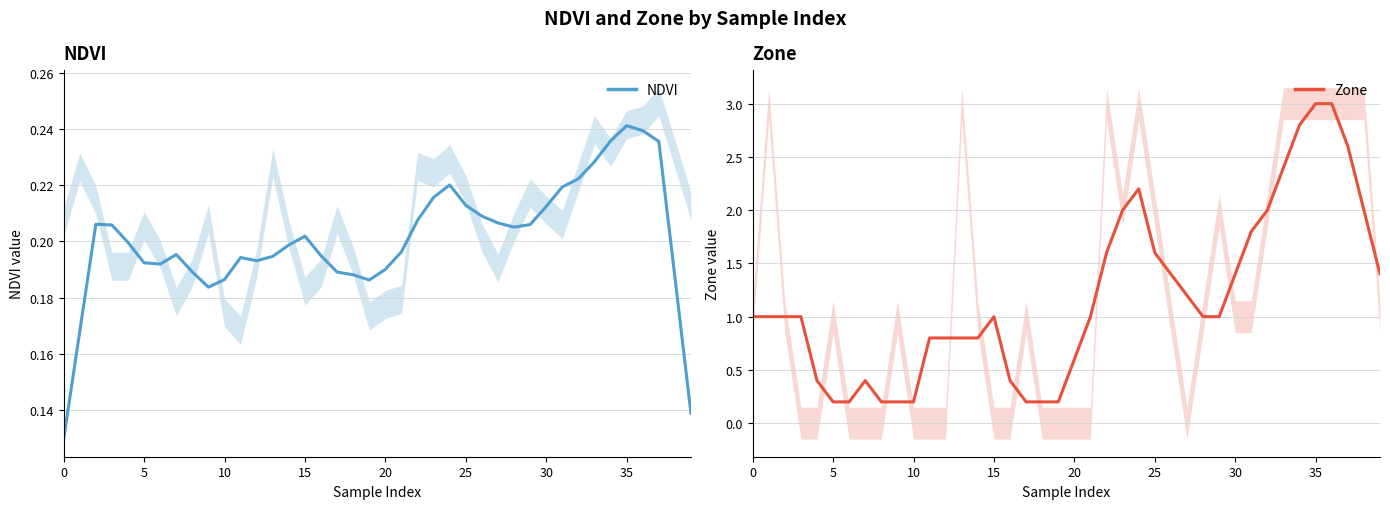

Reading left to right, transcribe all the data shown in this chart.

NDVI: 0.1	0.2	0.2	0.2	0.2	0.2	0.2	0.2	0.2	0.2	0.2	0.2	0.2	0.2	0.2	0.2	0.2	0.2	0.2	0.2	0.2	0.2	0.2	0.2	0.2	0.2	0.2	0.2	0.2	0.2	0.2	0.2	0.2	0.2	0.2	0.2	0.2	0.2	0.2	0.1
Zone: 1.0	1.0	1.0	1.0	0.4	0.2	0.2	0.4	0.2	0.2	0.2	0.8	0.8	0.8	0.8	1.0	0.4	0.2	0.2	0.2	0.6	1.0	1.6	2.0	2.2	1.6	1.4	1.2	1.0	1.0	1.4	1.8	2.0	2.4	2.8	3.0	3.0	2.6	2.0	1.4